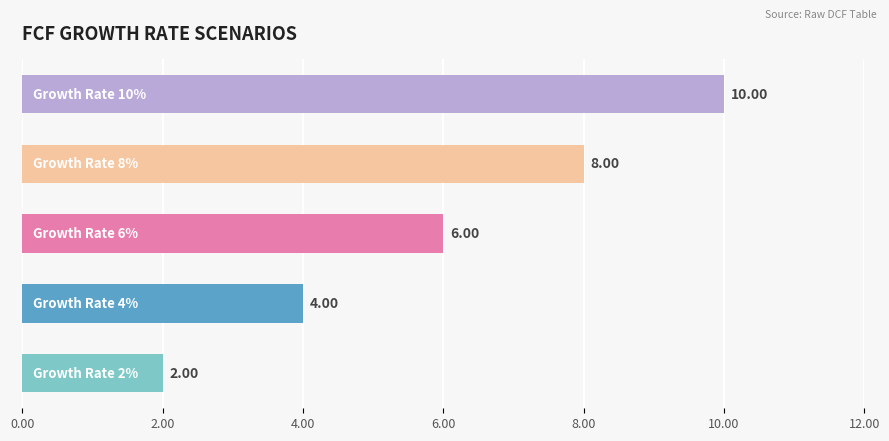

What is the sum of all values?

30